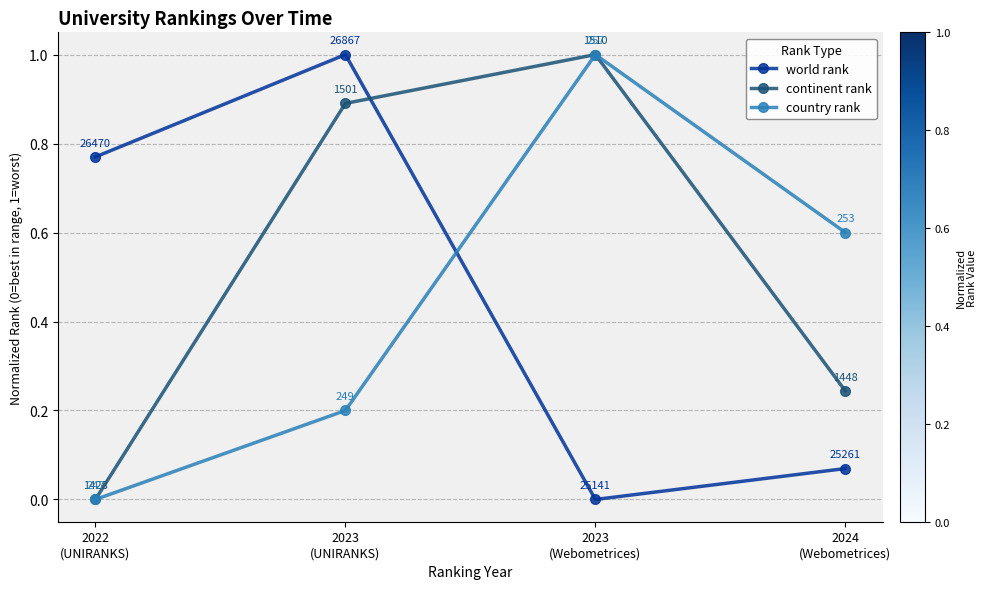

What are all the series names shown in the legend?

world rank, continent rank, country rank